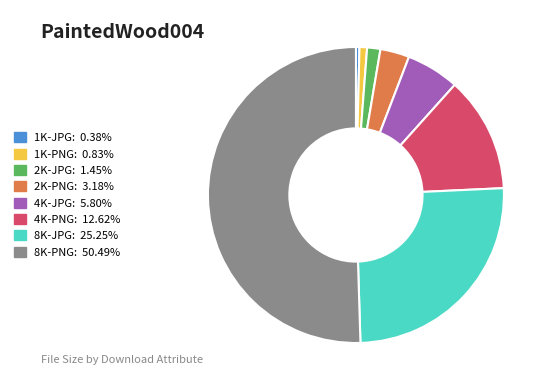

What is the ratio of the value at 2K-PNG to the value at 4K-JPG?

0.5